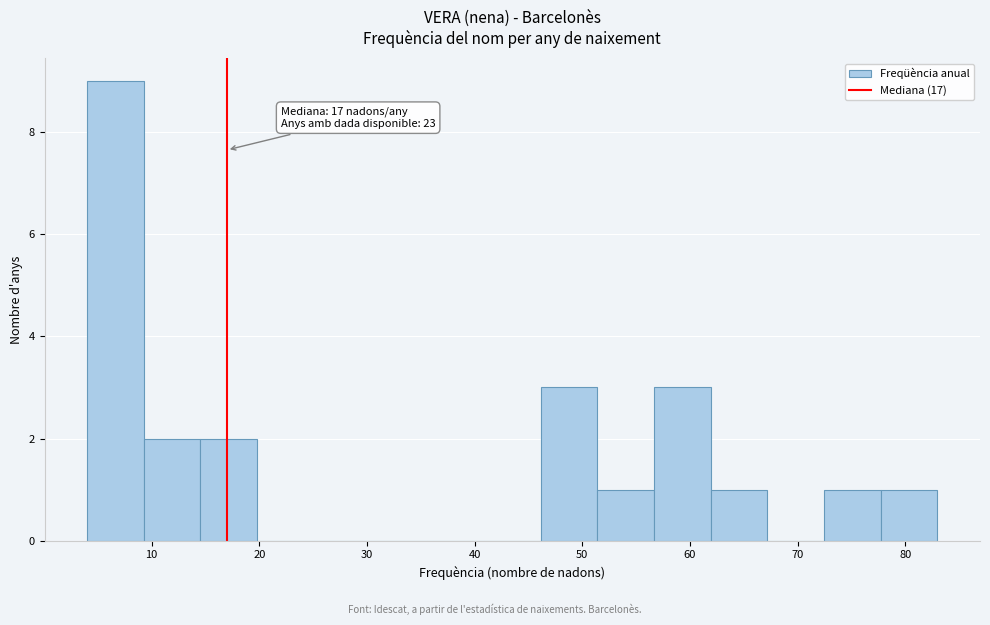

Which range on the x-axis has the tallest bar?

4 to 9